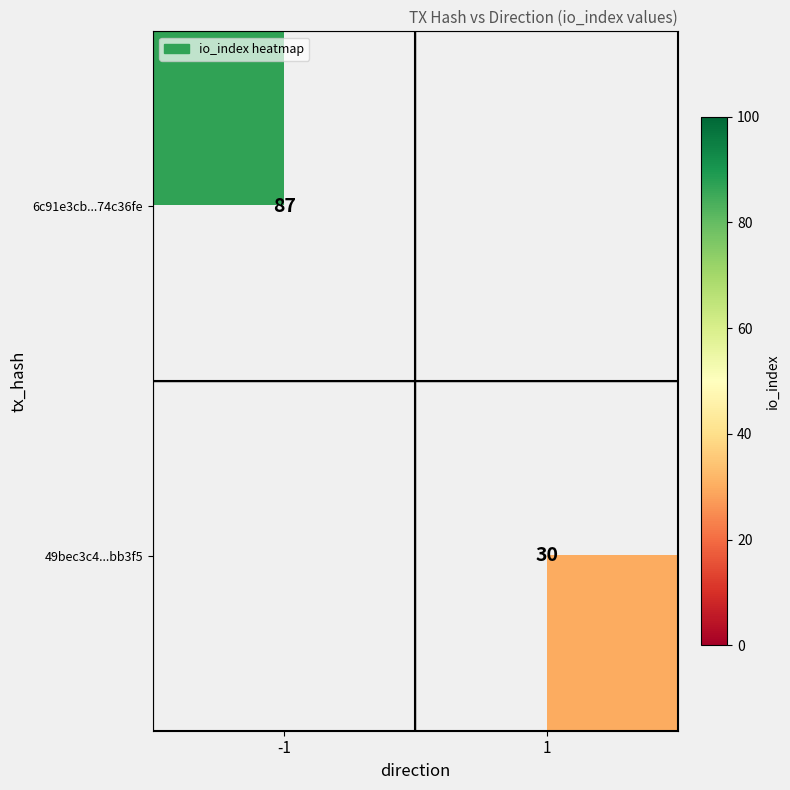

The value of 49bec3c4...bb3f5 at 1 is 30. True or false?

True